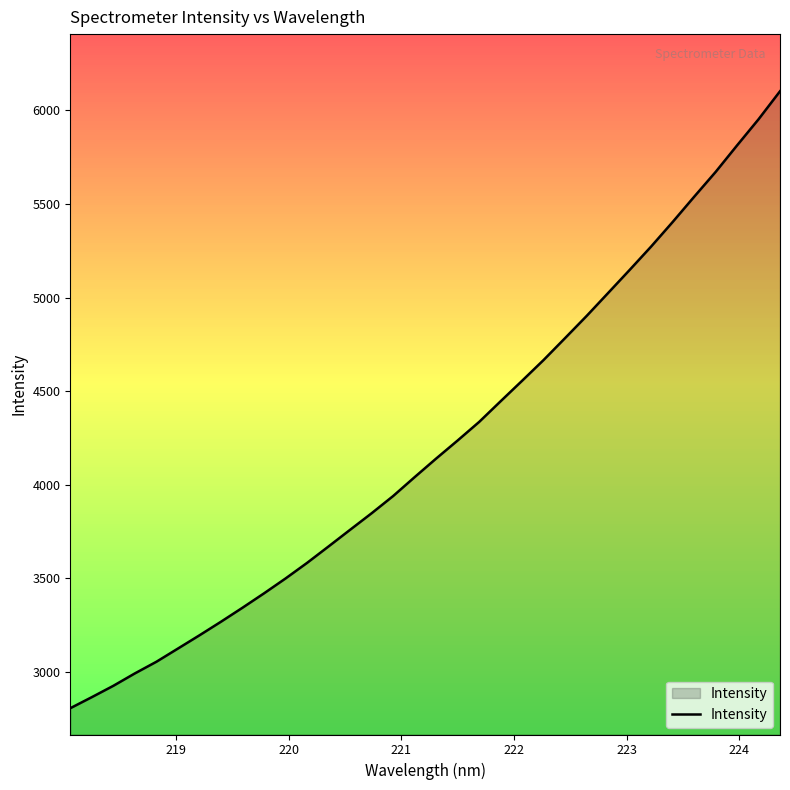

What is the greatest value displayed?

6101.7